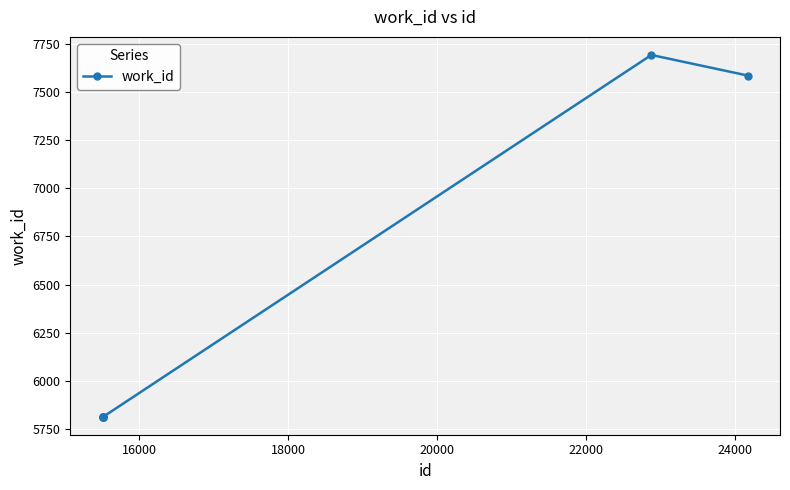

True or false: the data has more than 0 interior local peaks.

True